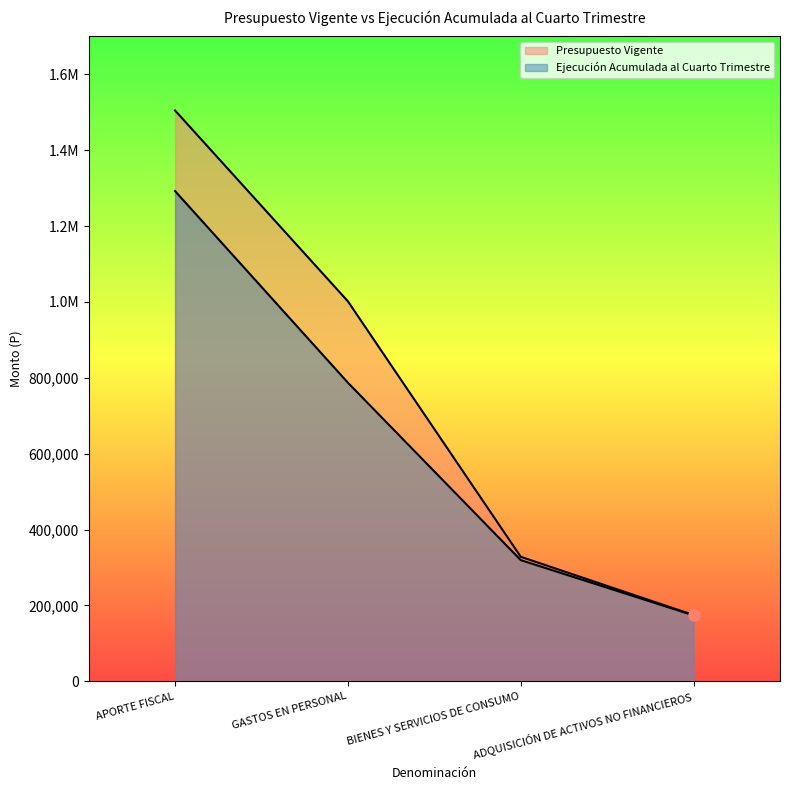

True or false: Presupuesto Vigente has more than 0 points higher than both neighbors.

False